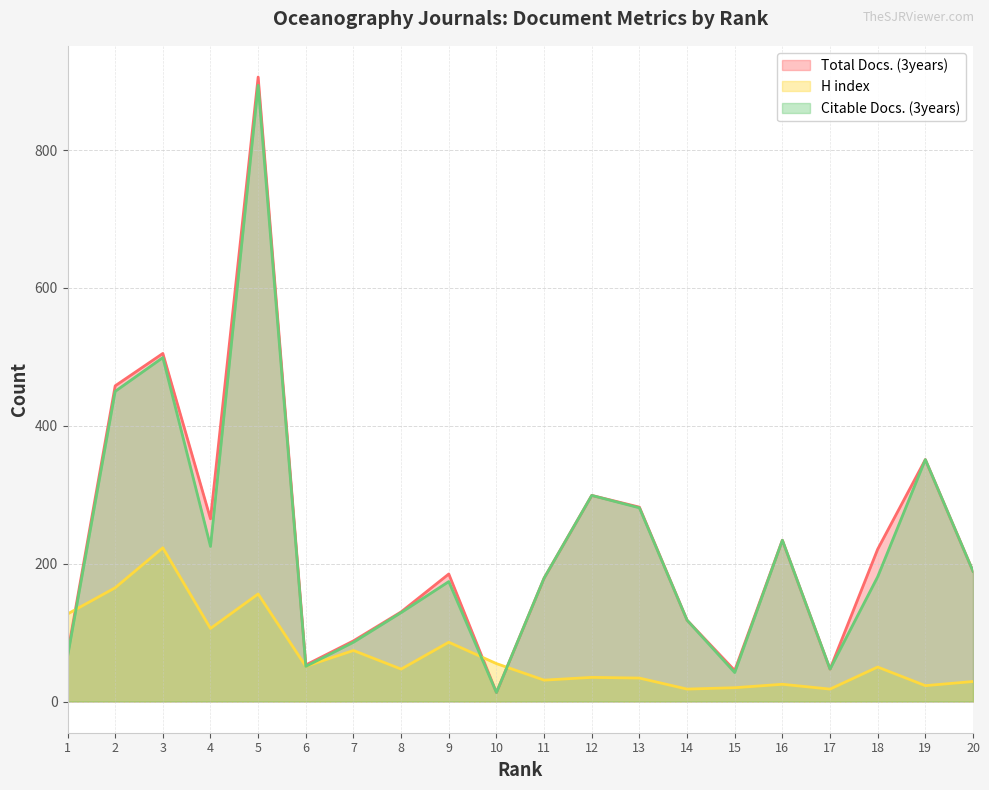

Where do Citable Docs. (3years) and H index first cross each other?

1 and 2